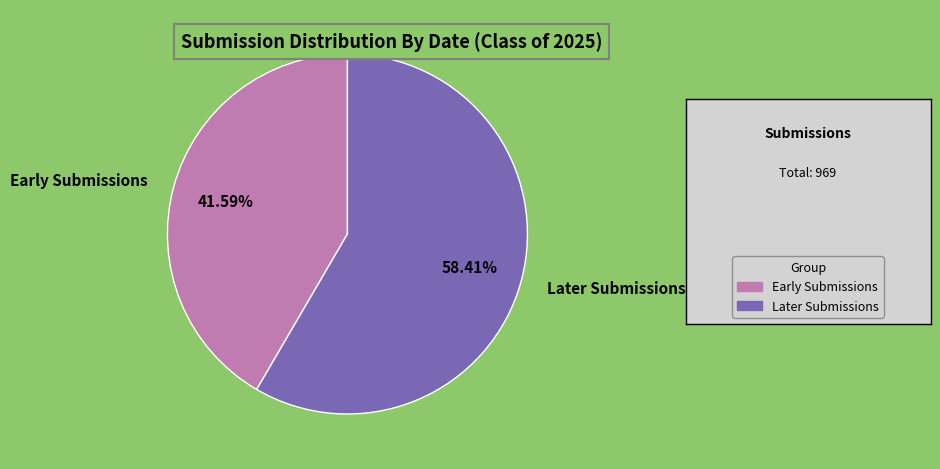

Which has a higher value, Early Submissions or Later Submissions?

Later Submissions